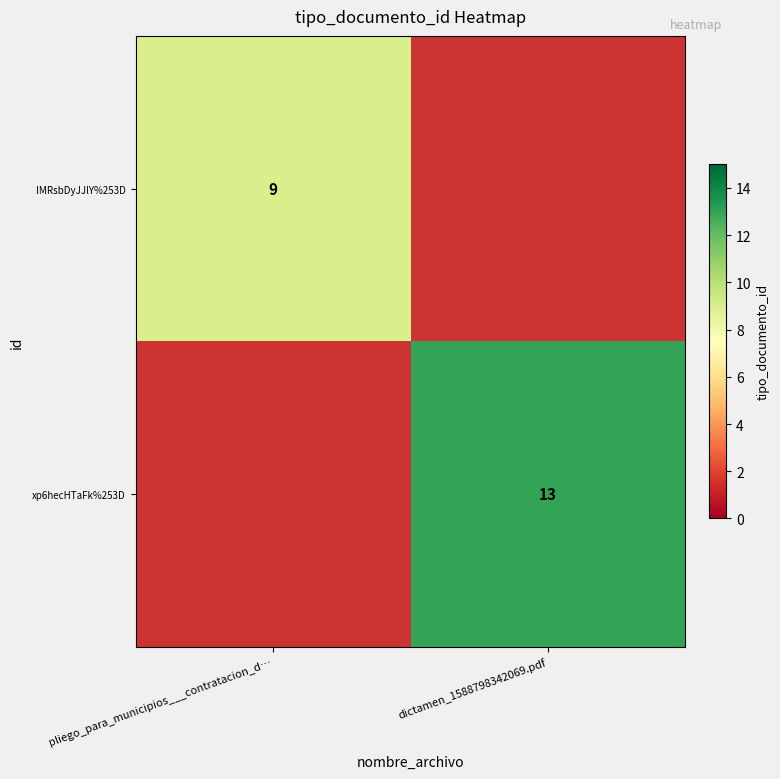

Is it true that IMRsbDyJJlY%253D equals 9 at pliego_para_municipios___contratacion_d…?

True